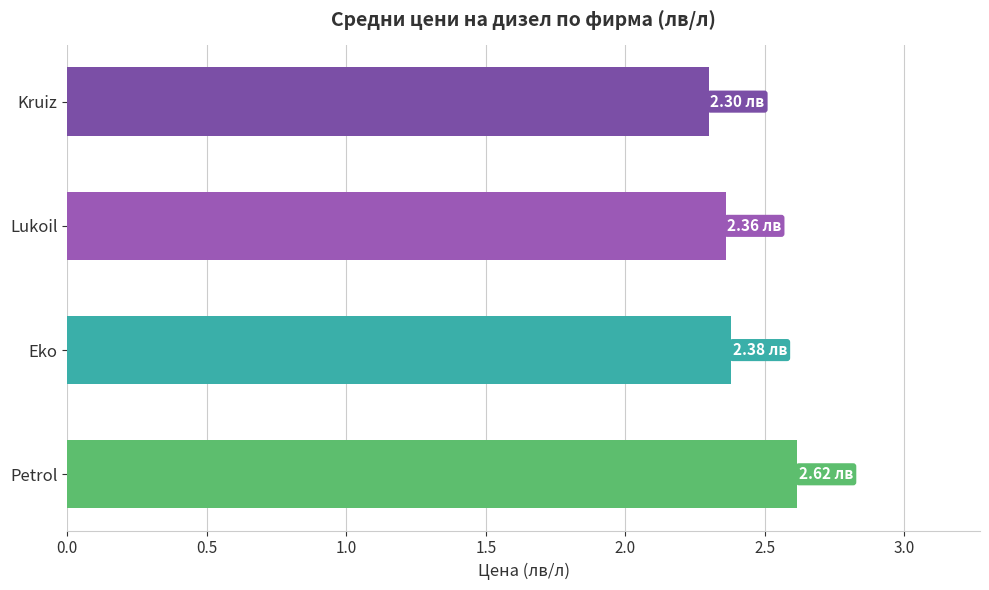

What is the label of the 1st bar from the top?

Kruiz